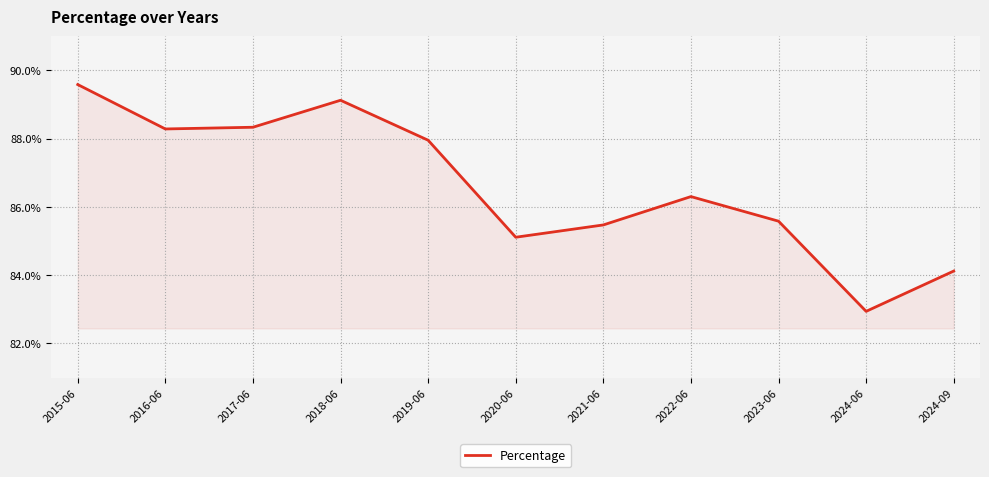

What is the smallest value displayed?

82.9